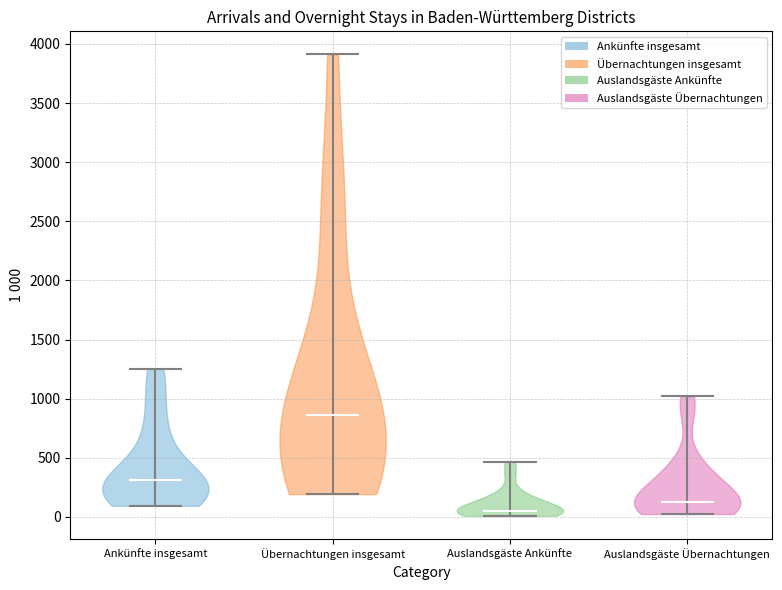

What is the lowest point the violin for Auslandsgäste Übernachtungen reaches on the y-axis? The values are not printed on the chart, so give them approximately, as read against the axis.

0